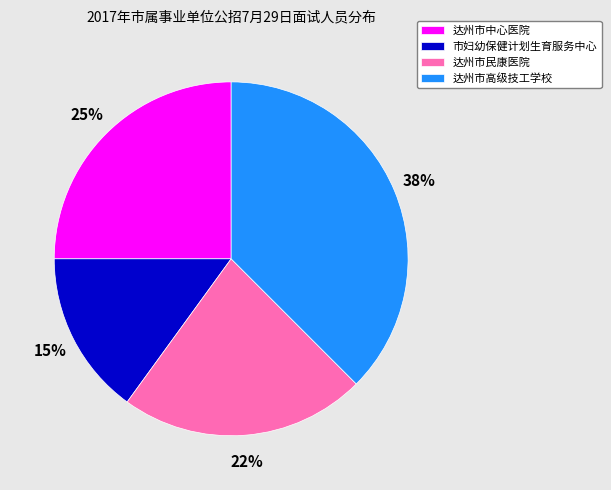

Do 达州市中心医院 and 达州市民康医院 together represent more than half of the pie?

No